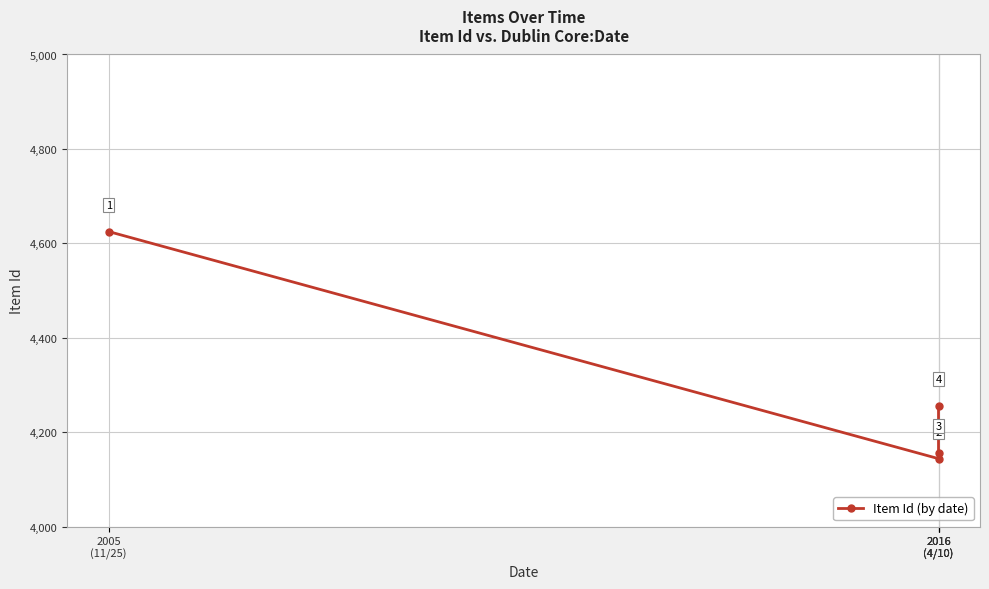

True or false: the data shows 6225 at 2016
(4/10).

False